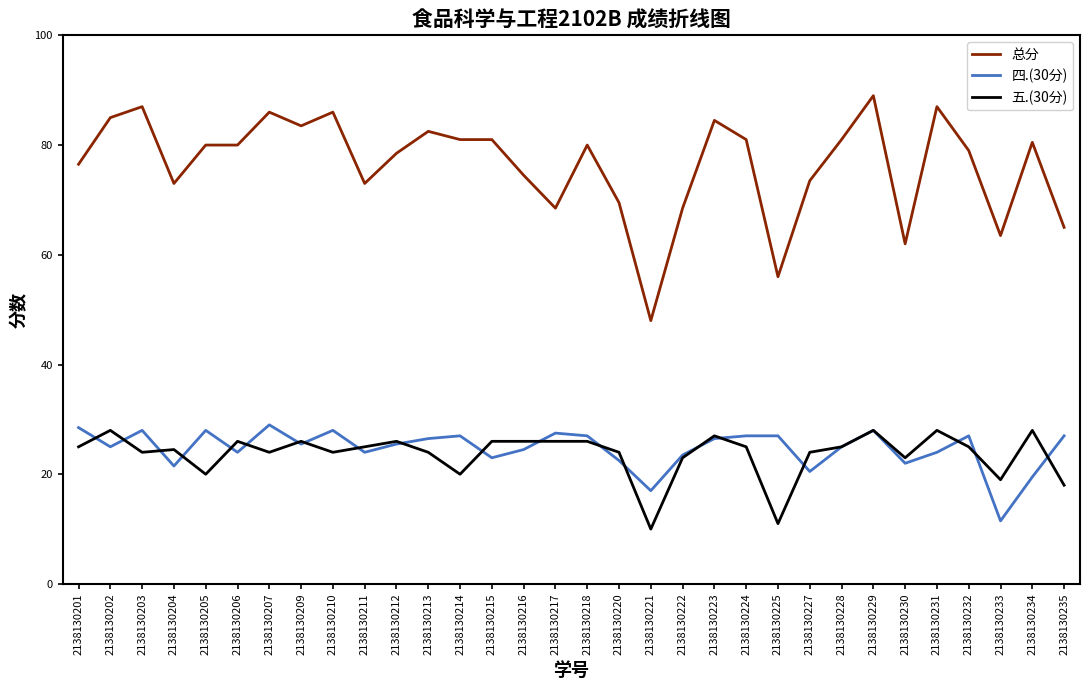

True or false: 总分 and 五.(30分) intersect in this chart.

False